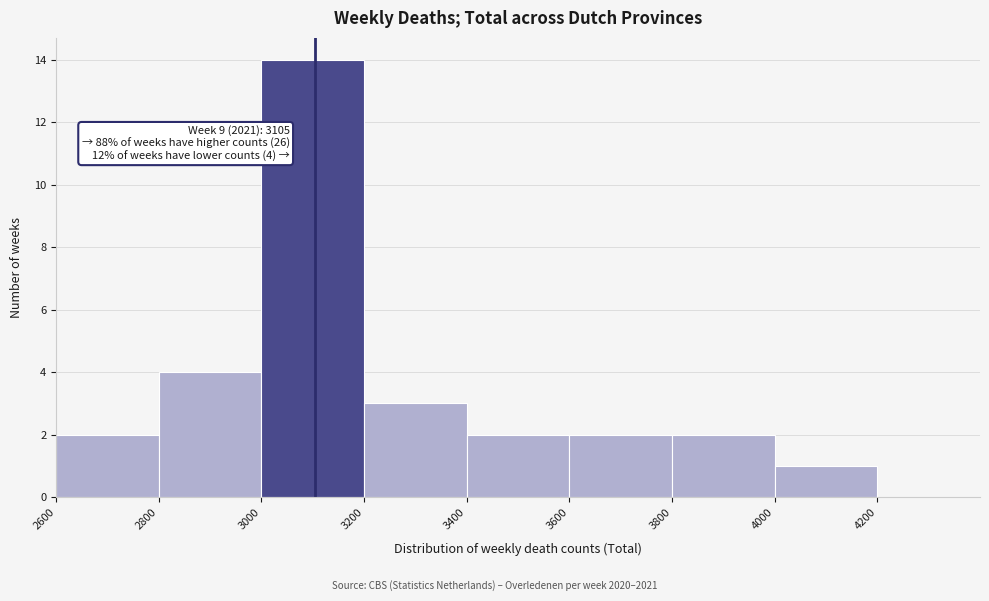

Over which range of the x-axis is the bar tallest?

3000 to 3200